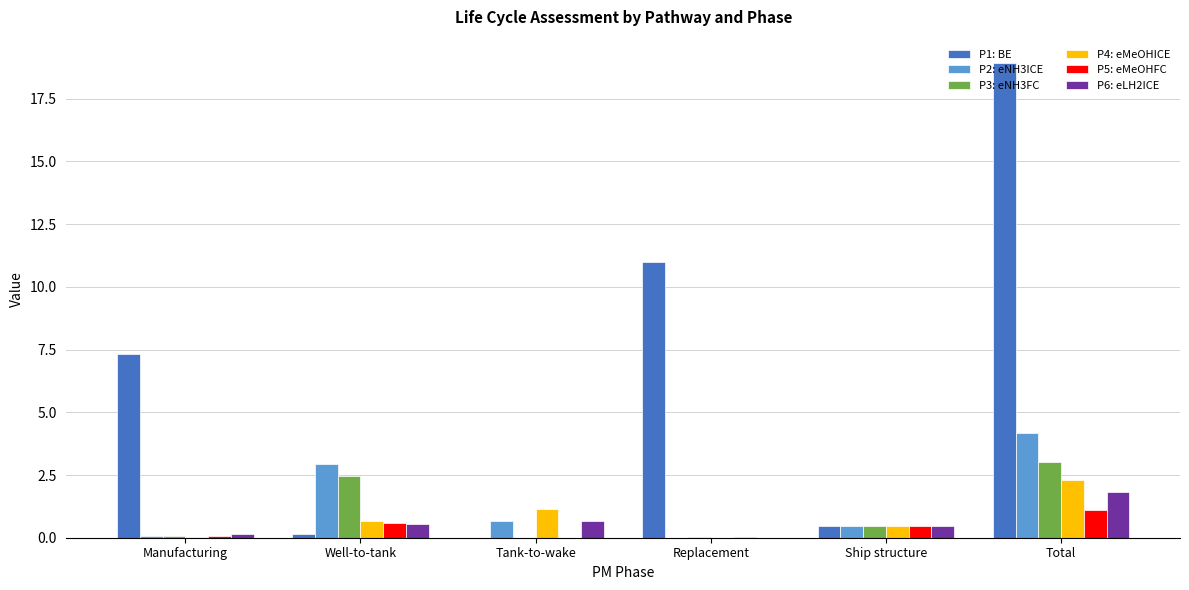

At which category is the sum across all series the highest?

Total